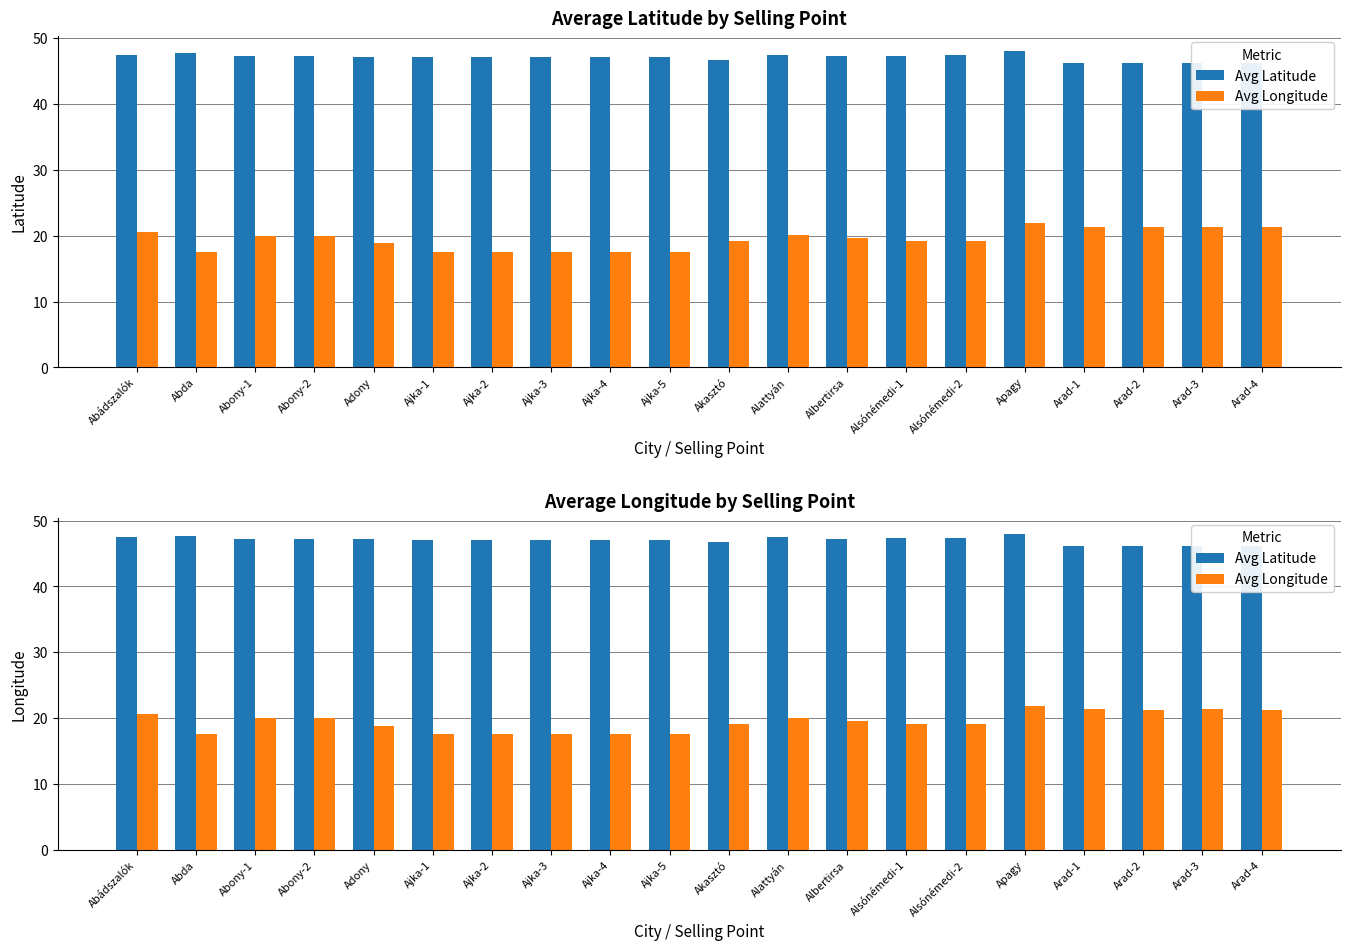

List the series in order of their peak value, highest first.

Avg Latitude, Avg Longitude